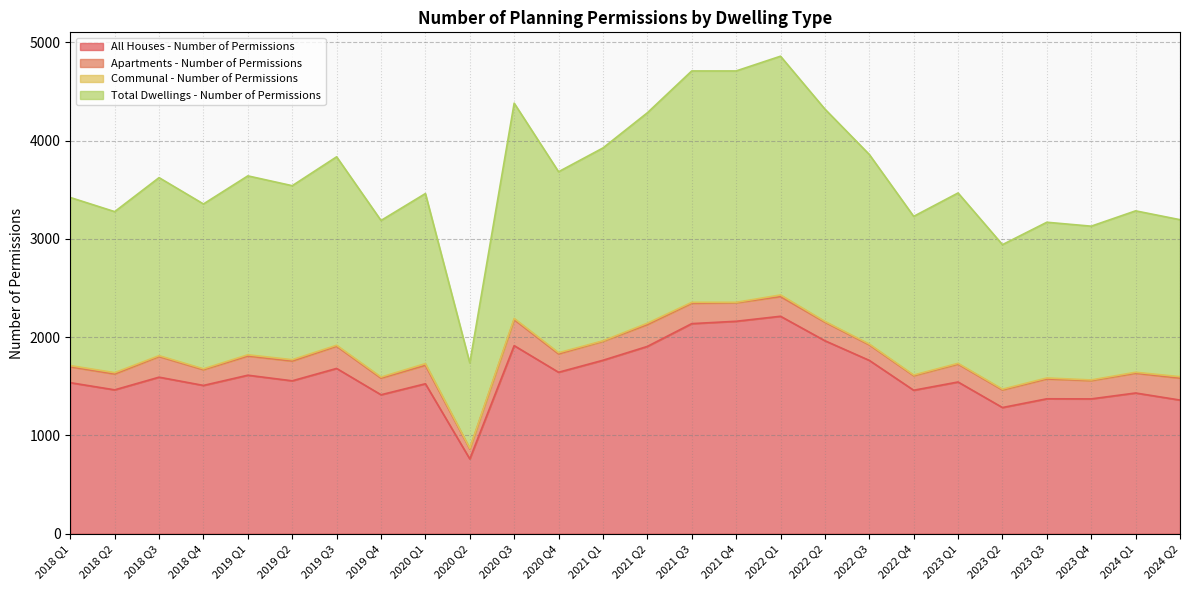

True or false: All Houses - Number of Permissions has more than 2 interior local peaks.

True